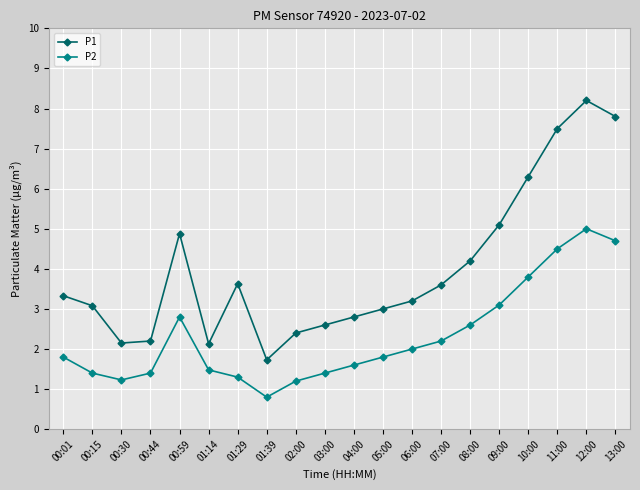

In P1, how many points are higher than both neighbors (excluding endpoints)?

3